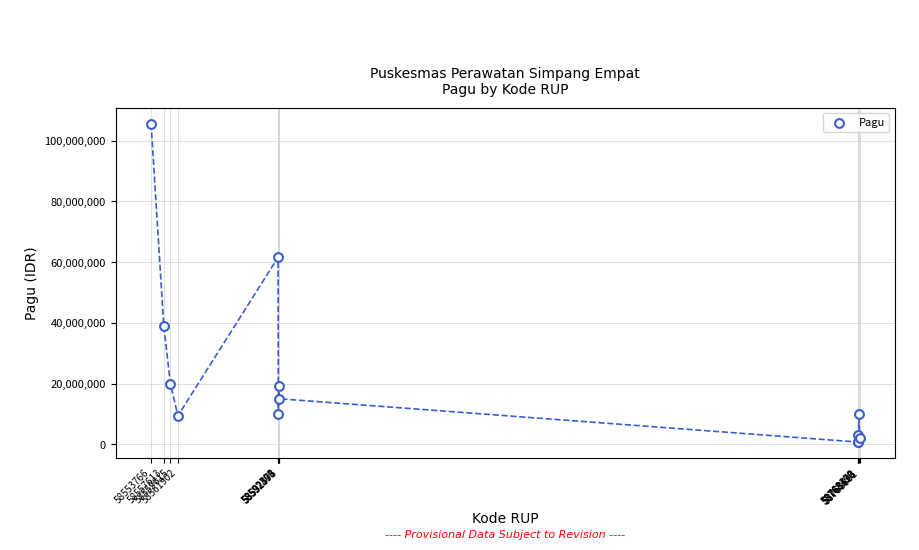

What Y value in the scatter plot is closest to 53167800?

61552600